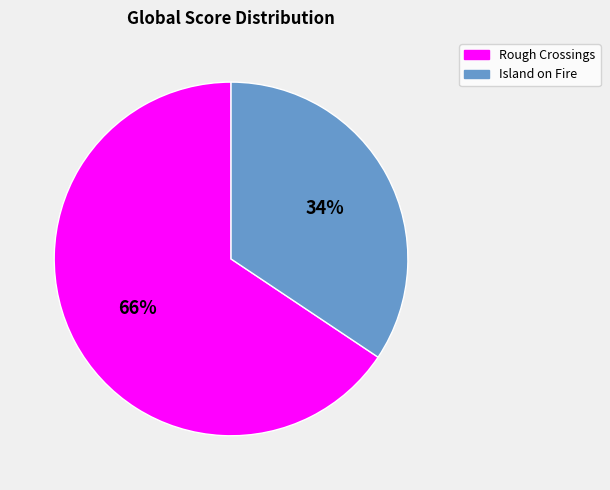

Is there a majority slice in this chart?

Yes